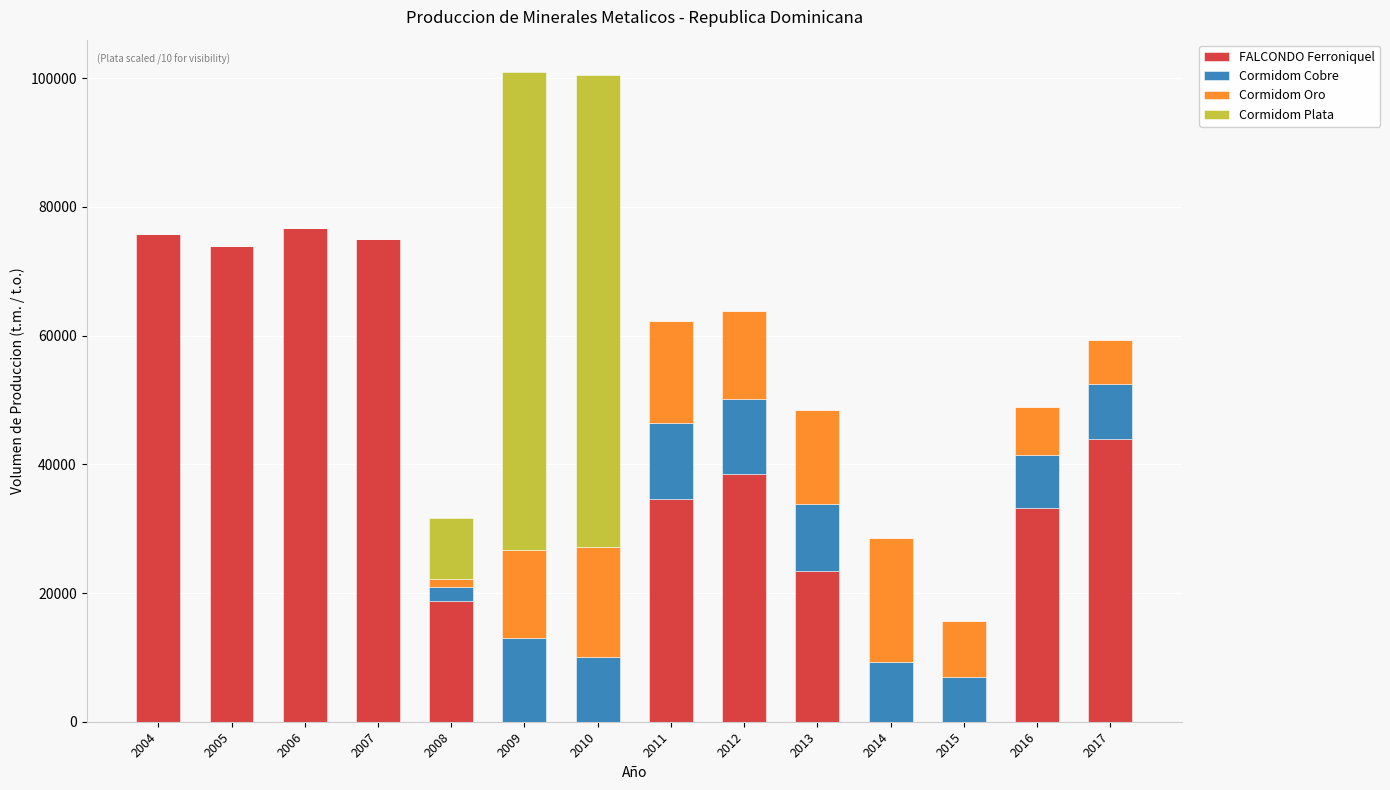

What is the sum of the FALCONDO Ferroniquel values at 2013 and 2005?

97382.1